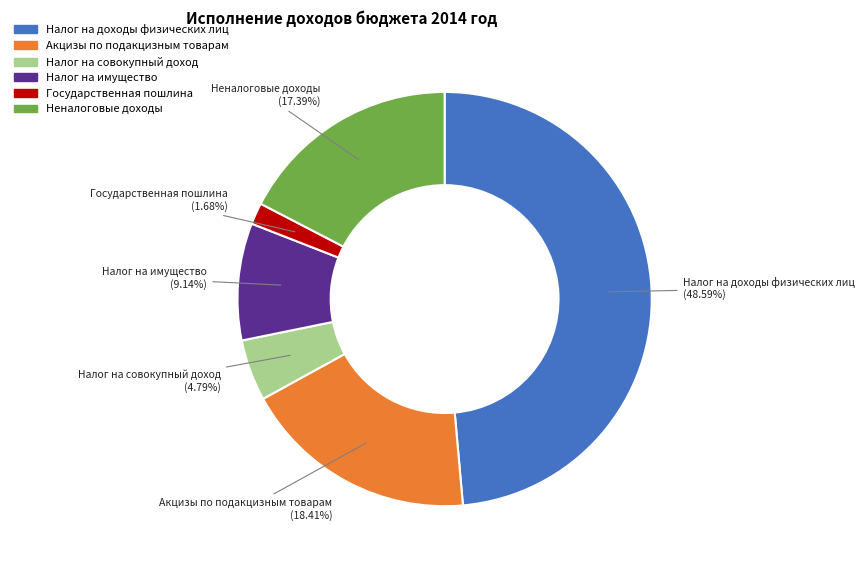

Between Акцизы по подакцизным товарам and Государственная пошлина, which is larger?

Акцизы по подакцизным товарам